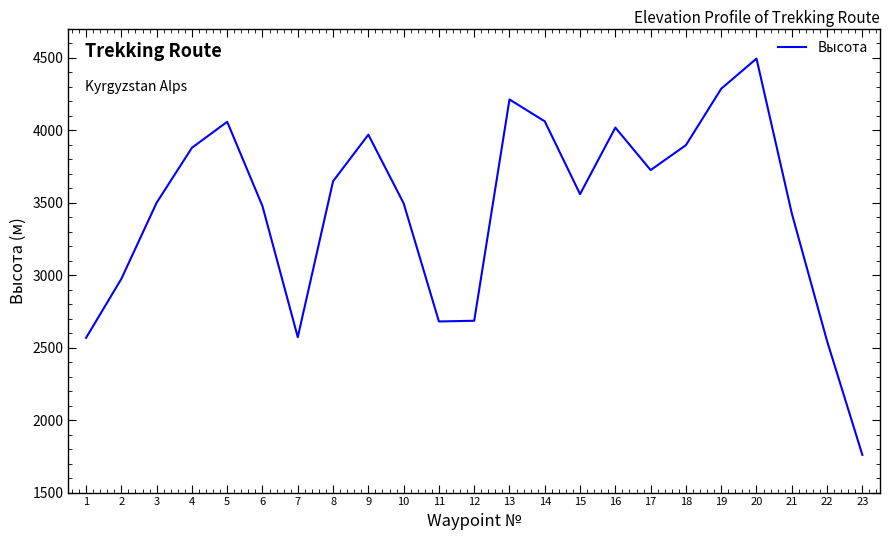

What is the smallest value displayed?

1760